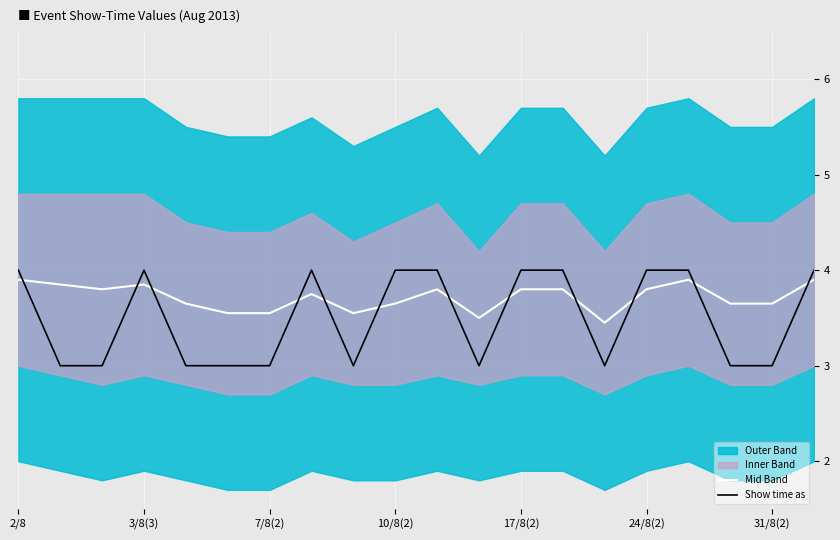

The Show time as series shows 4.0 at 24/8(2). True or false?

True